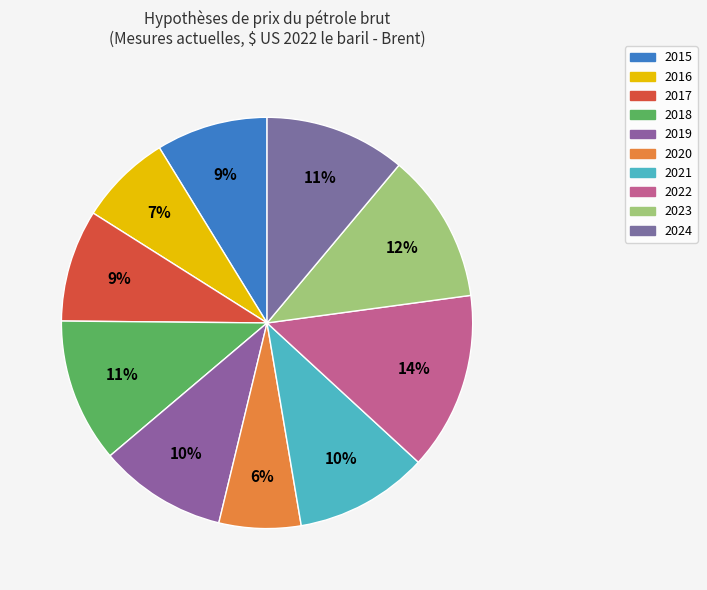

Is there any slice that represents more than half of the pie?

No